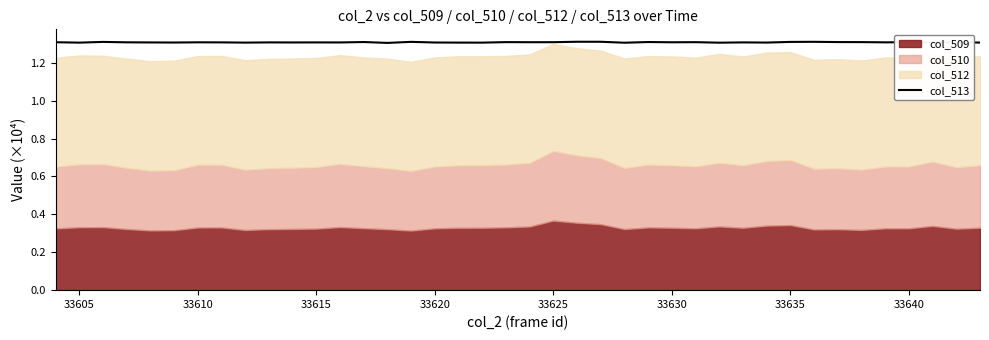

Reading left to right, what are all the values shown in this chart?

1.3	1.3	1.3	1.3	1.3	1.3	1.3	1.3	1.3	1.3	1.3	1.3	1.3	1.3	1.3	1.3	1.3	1.3	1.3	1.3	1.3	1.3	1.3	1.3	1.3	1.3	1.3	1.3	1.3	1.3	1.3	1.3	1.3	1.3	1.3	1.3	1.3	1.3	1.3	1.3